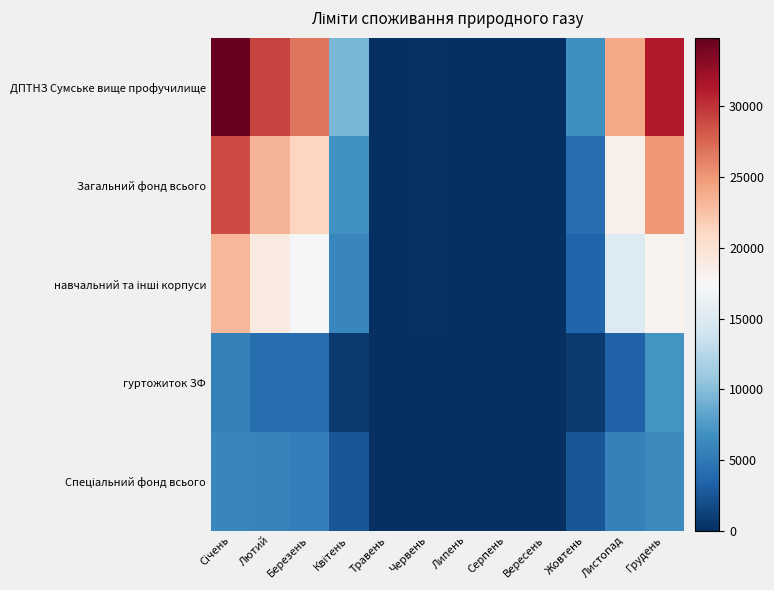

At which category is the sum across all series the highest?

Січень